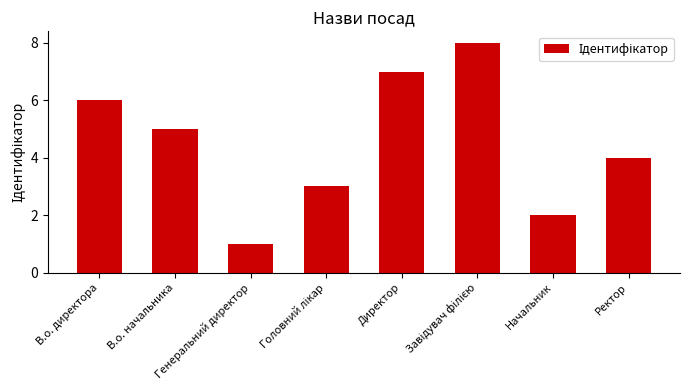

Where does the data first go above 5?

В.о. директора